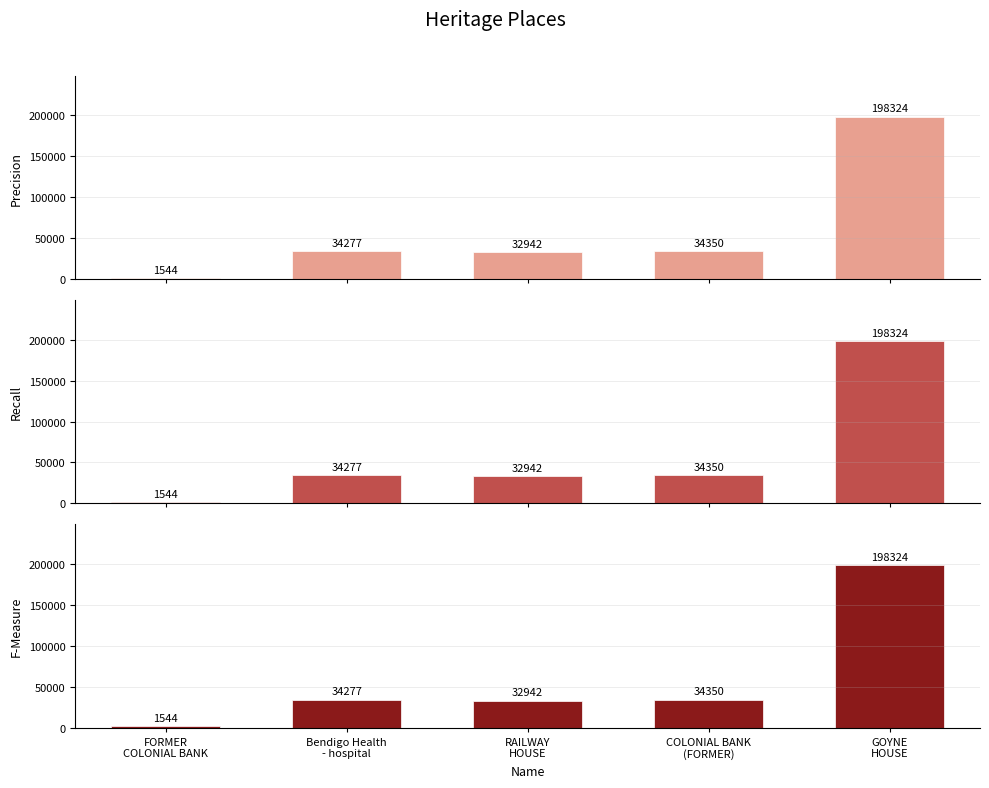

What is the approximate value of F-Measure at FORMER
COLONIAL BANK, to the nearest 100?

1500